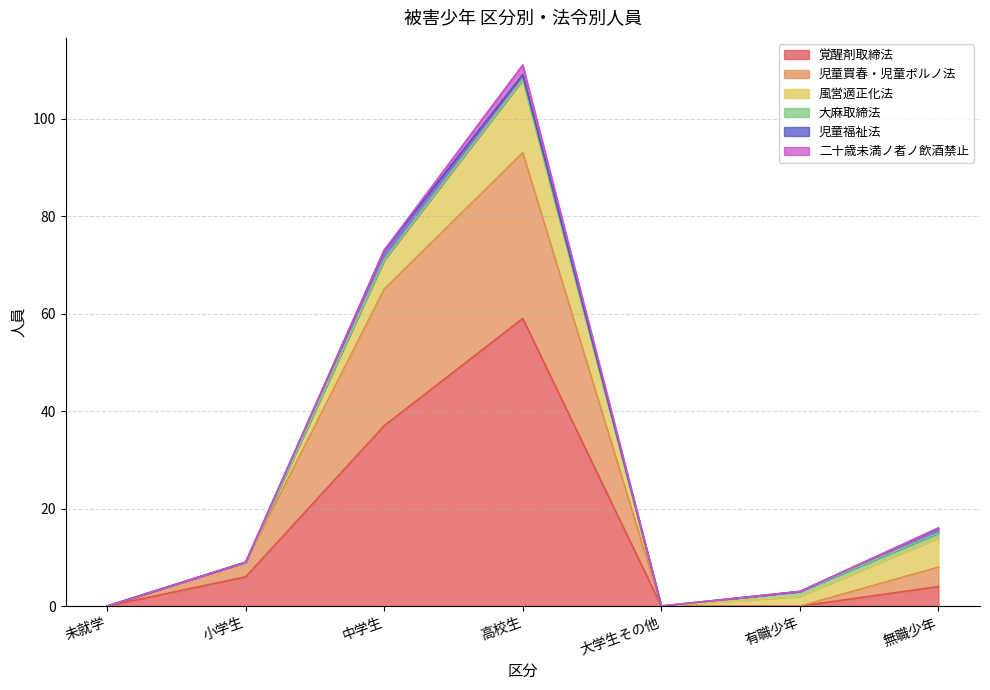

How many interior local peaks does the 児童買春・児童ポルノ法 series have?

1